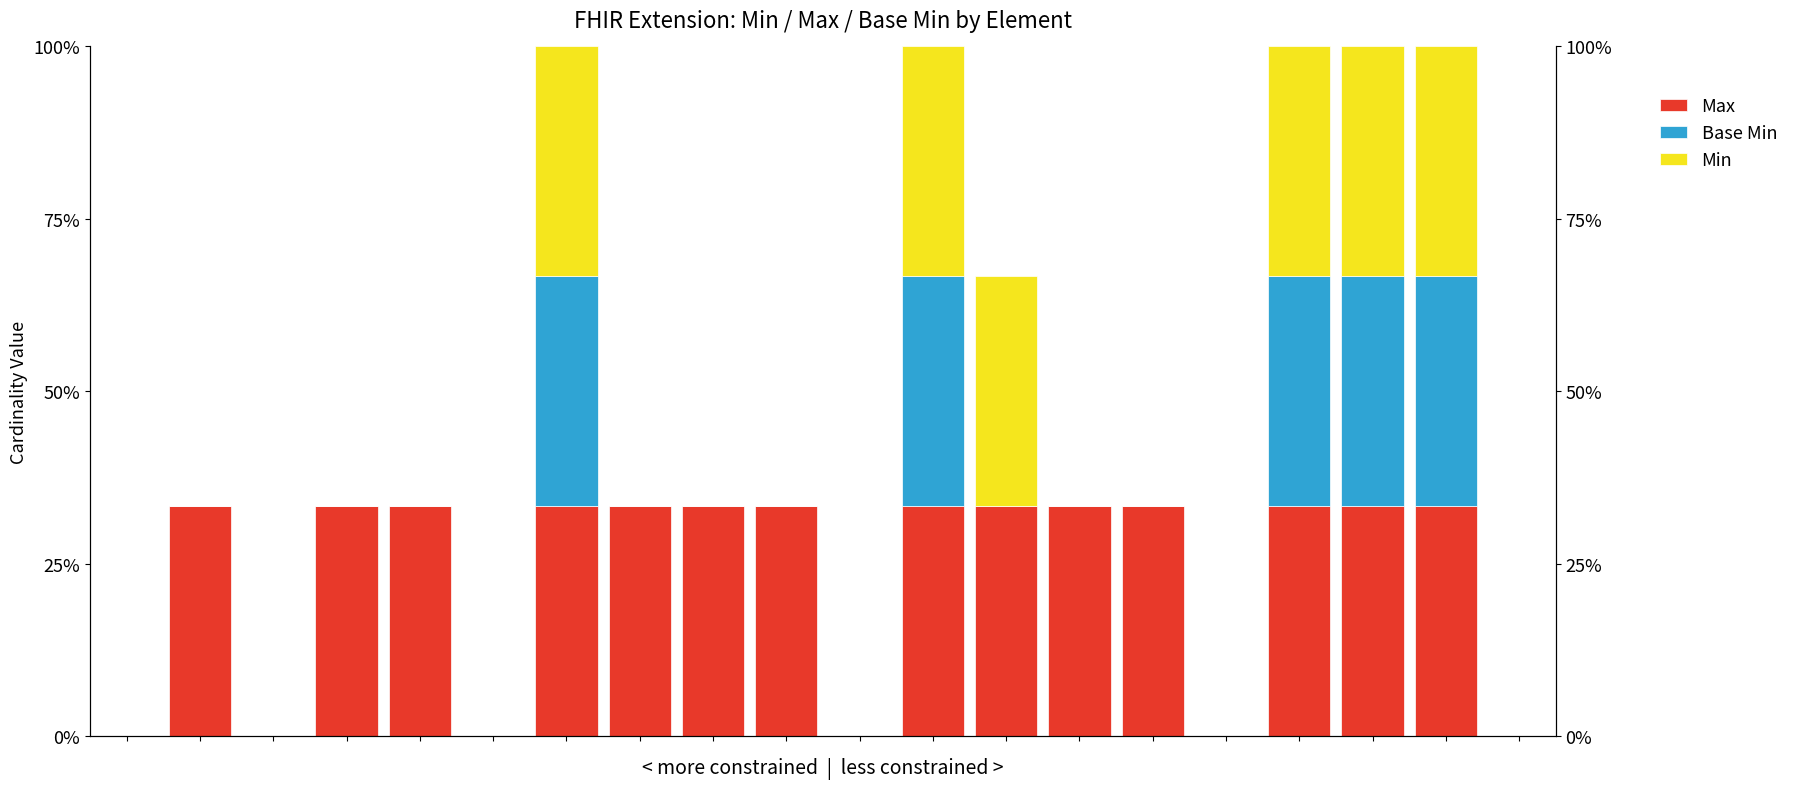

What is the difference between the Min values at 11 and 0?

1